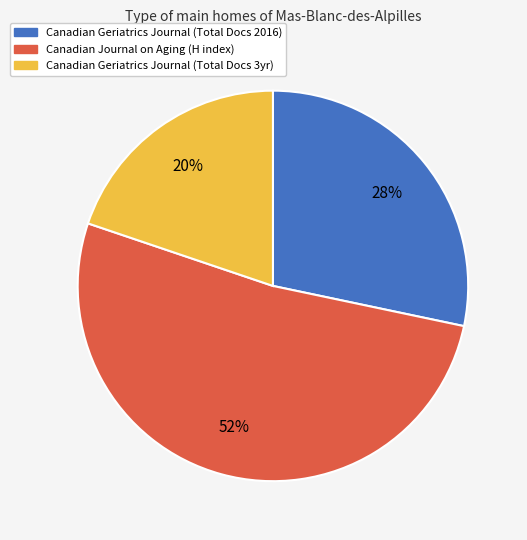

Is there a majority slice in this chart?

Yes